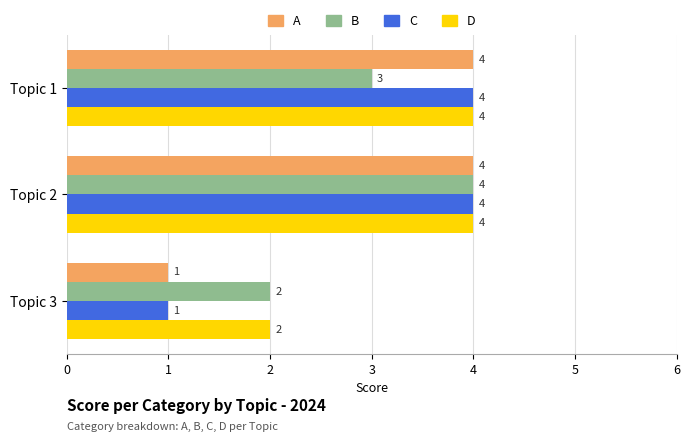

What is the average value of the C series?

3